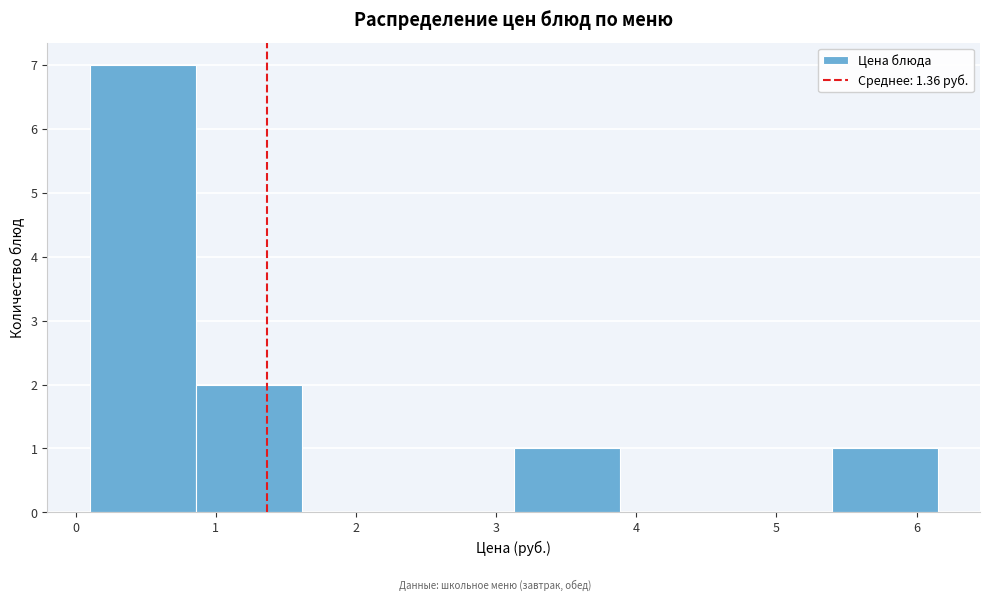

What is the height of the bar covering 0.1 to 0.9 on the x-axis? Neither the bar edges nor the heights are printed on the chart, so give them approximately, as read against the axes.

7